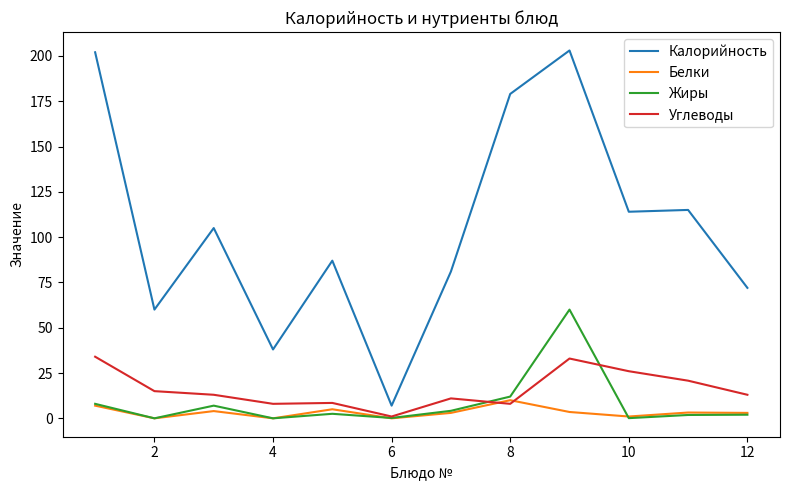

What is the greatest value displayed?

203.0